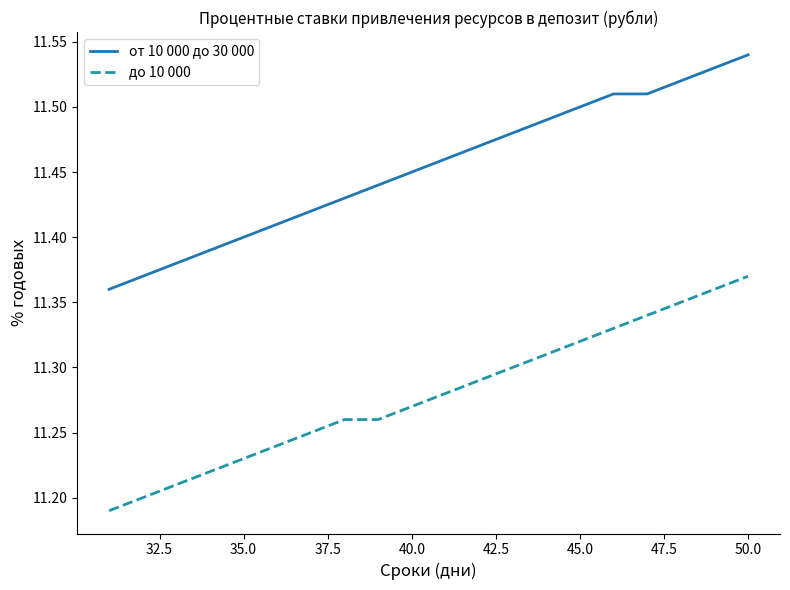

Does the chart display data point markers on the line(s)?

No